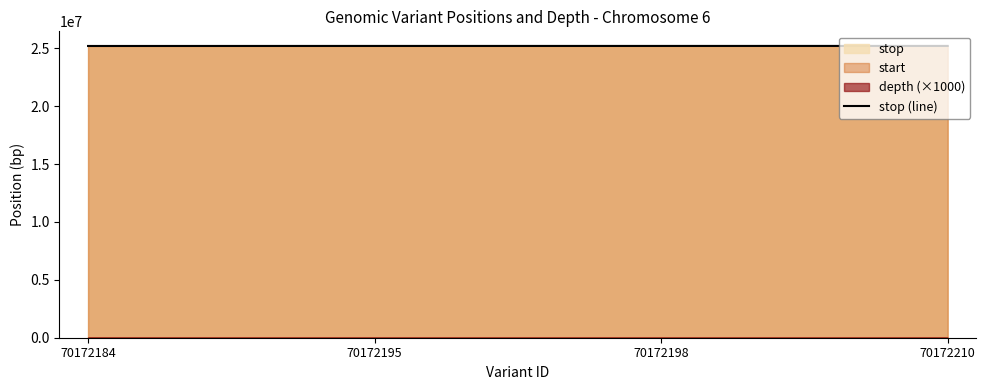

What is the difference between the second highest and second lowest values?

47